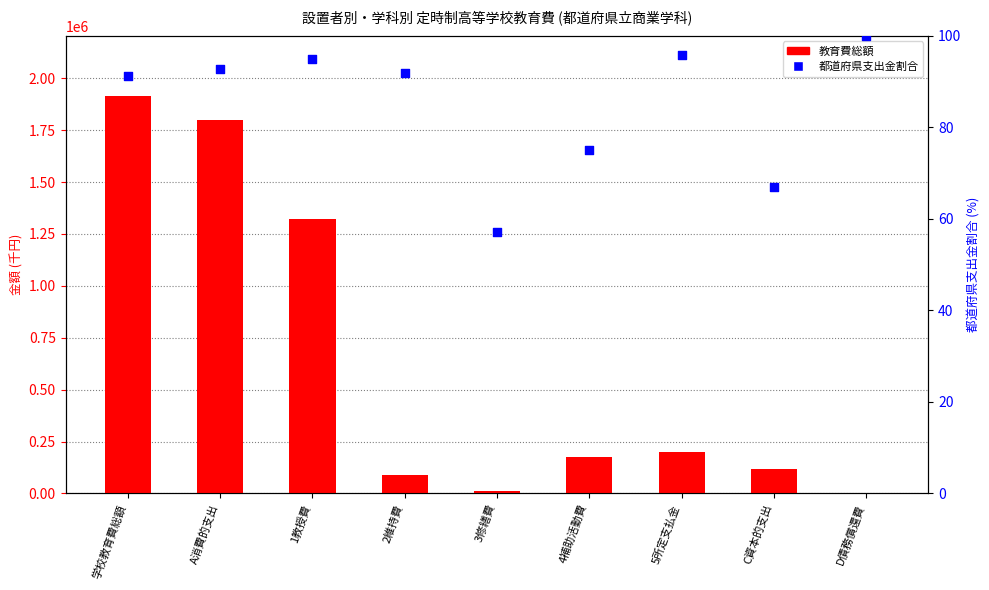

At which category is the sum across all series the highest?

学校教育費総額